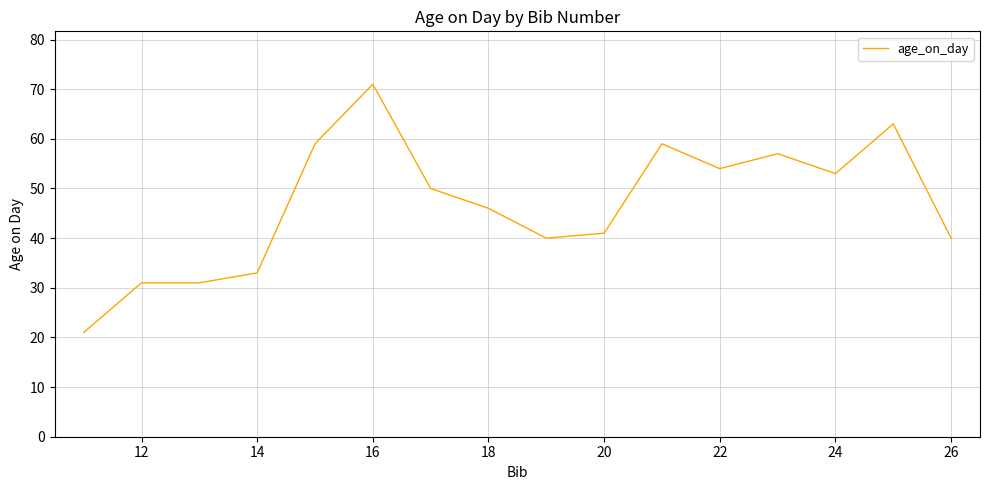

What is the difference between the maximum and minimum values?

50